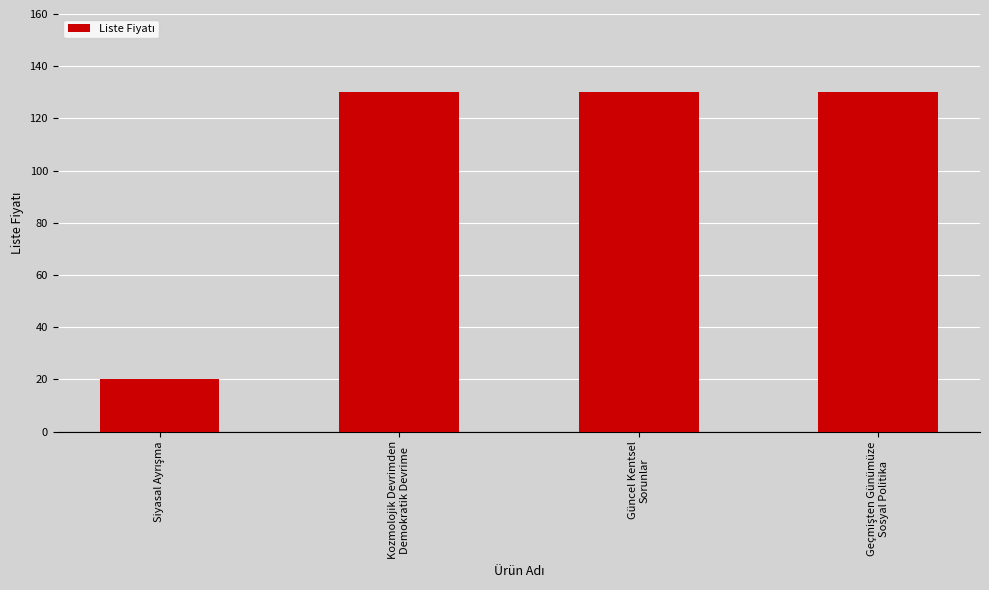

Reading left to right, list all the values displayed in this chart.

20	130	130	130